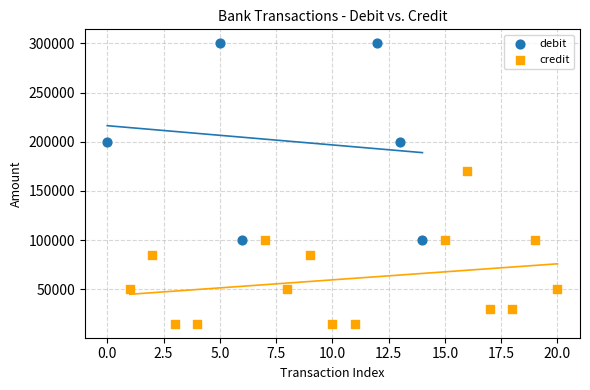

Which series reaches the minimum Y coordinate?

credit